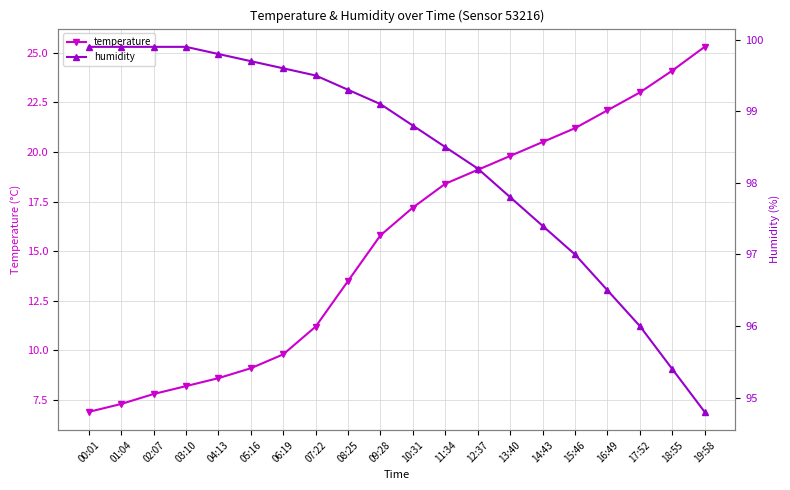

True or false: temperature has a value of 19.1 at 12:37.

True